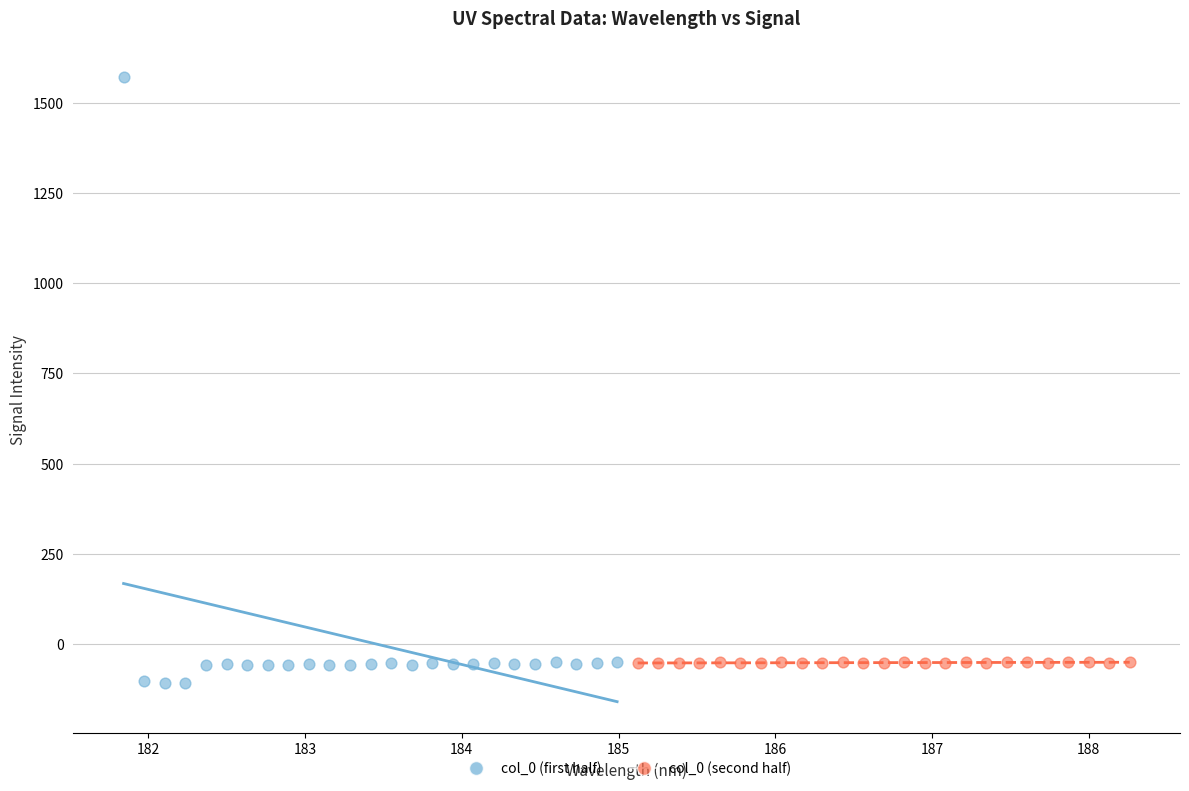

Which series has the largest Y range (max minus min)?

col_0 (first half)